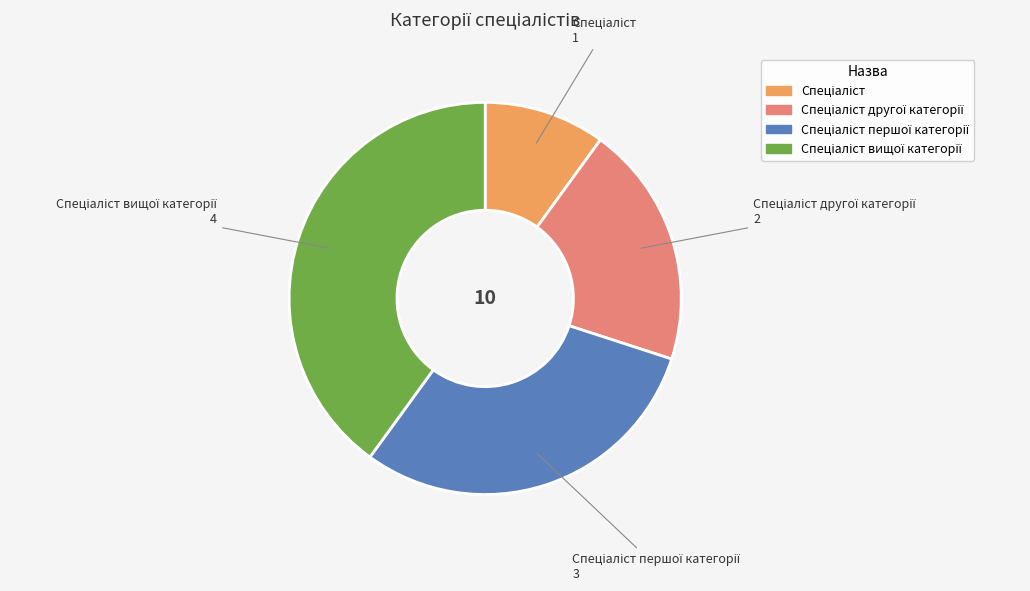

What is the change in value from Спеціаліст to Спеціаліст першої категорії?

+2